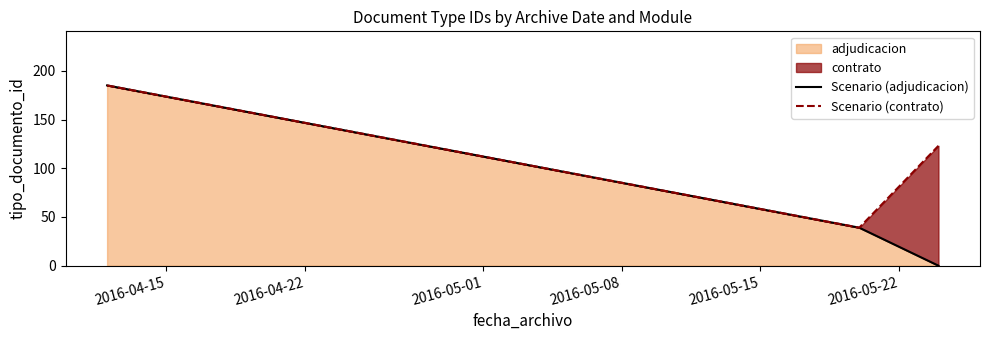

Where is Scenario (contrato) nearest to the value 112?

2016-05-01